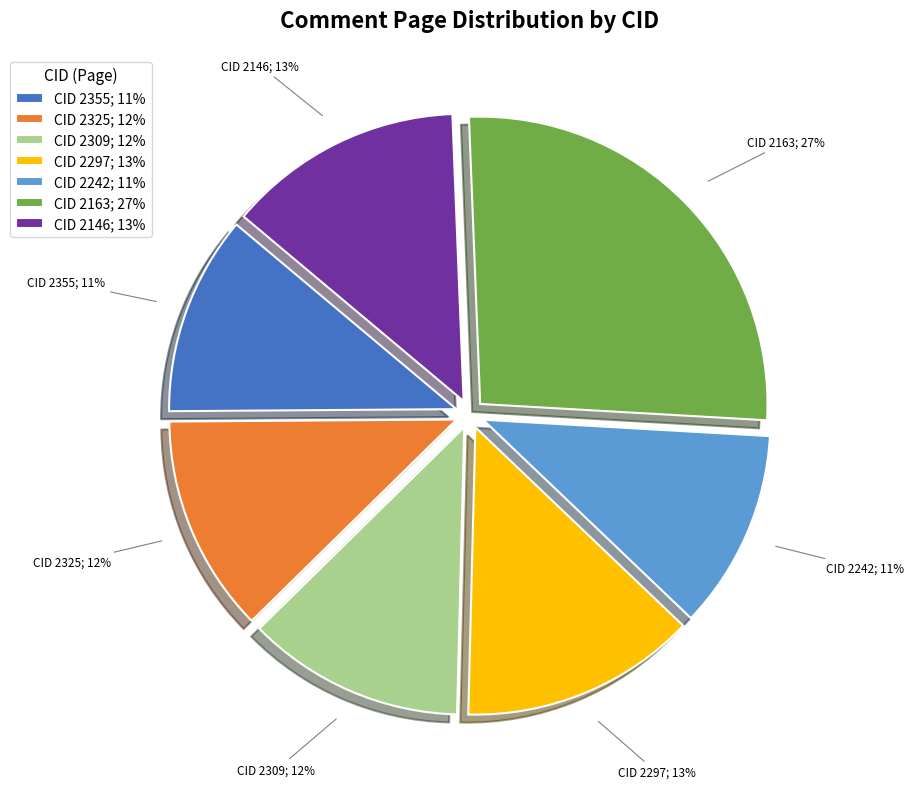

Does CID 2146 represent more than half of the total?

No